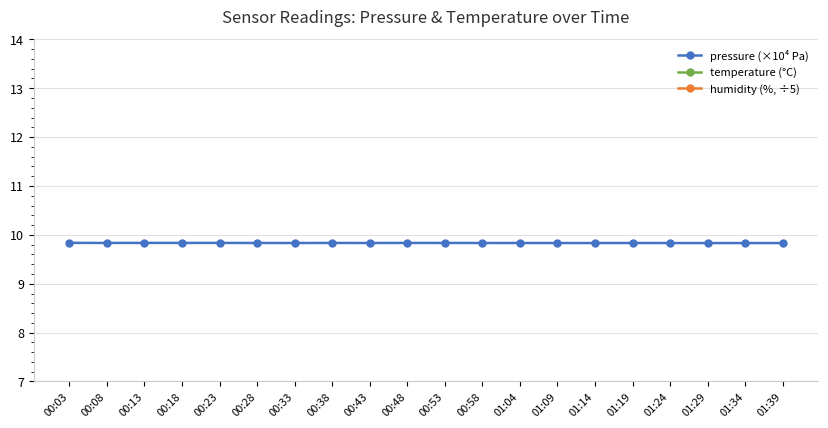

What is the average value of the pressure (×10⁴ Pa) series?

9.8